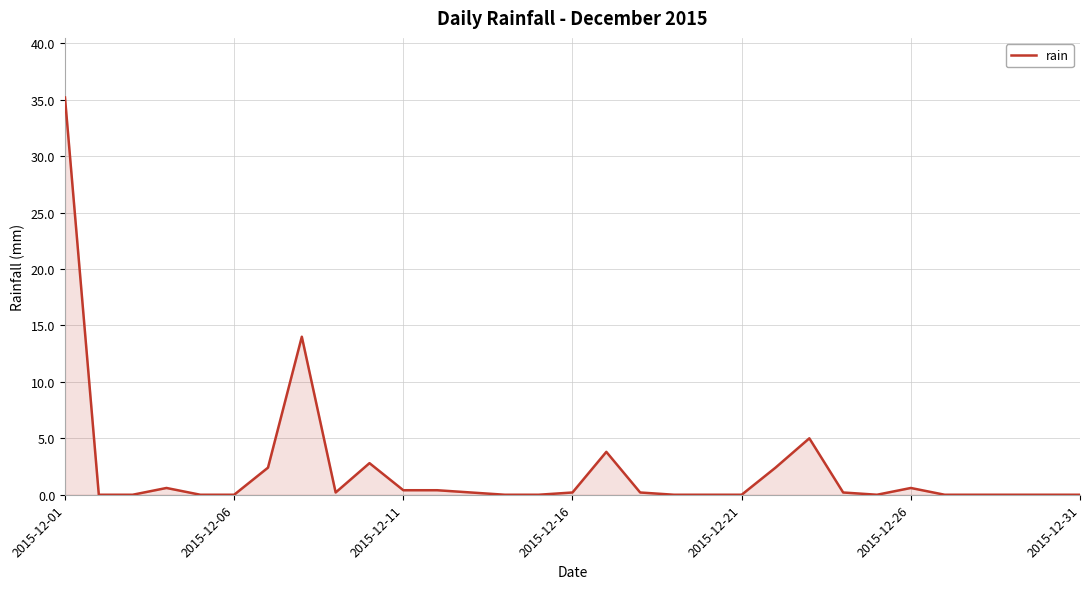

What is the greatest value displayed?

35.2